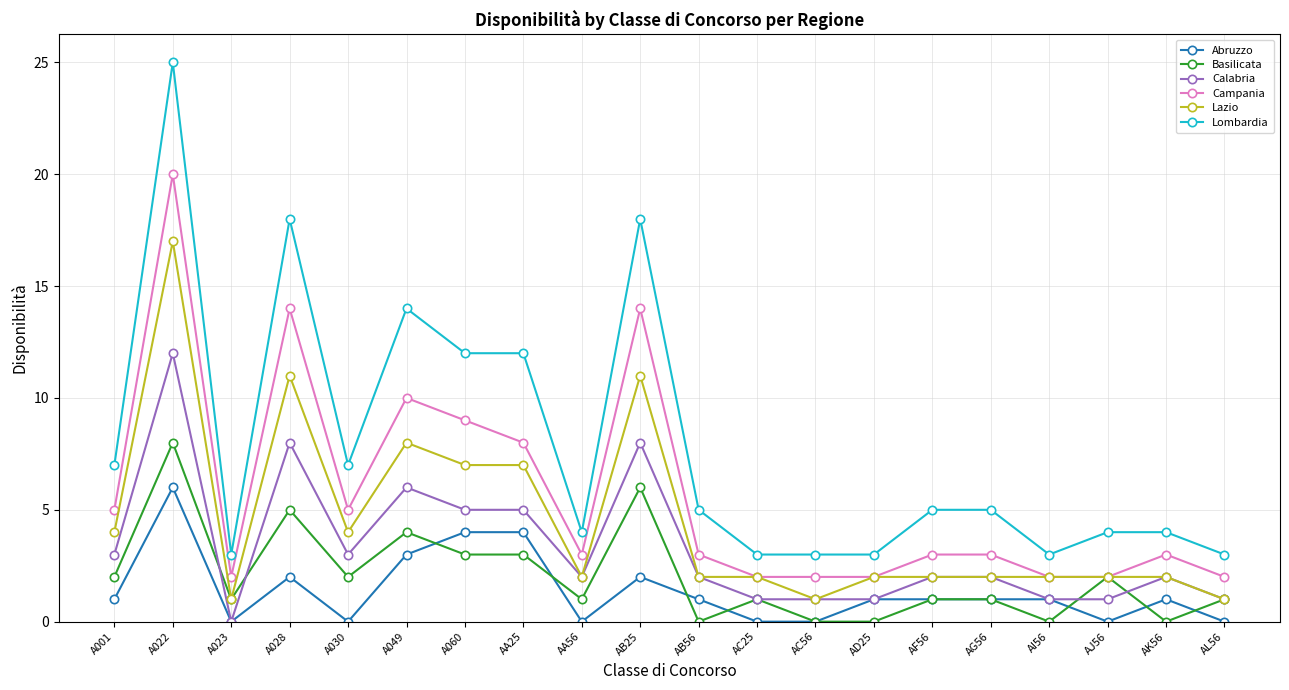

Which series has the largest range (max minus min)?

Lombardia